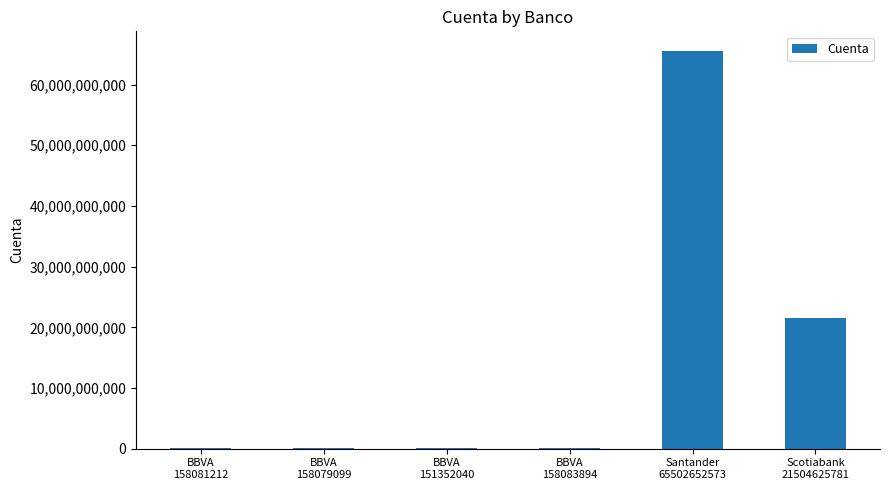

What is the maximum value shown in the chart?

65502652573